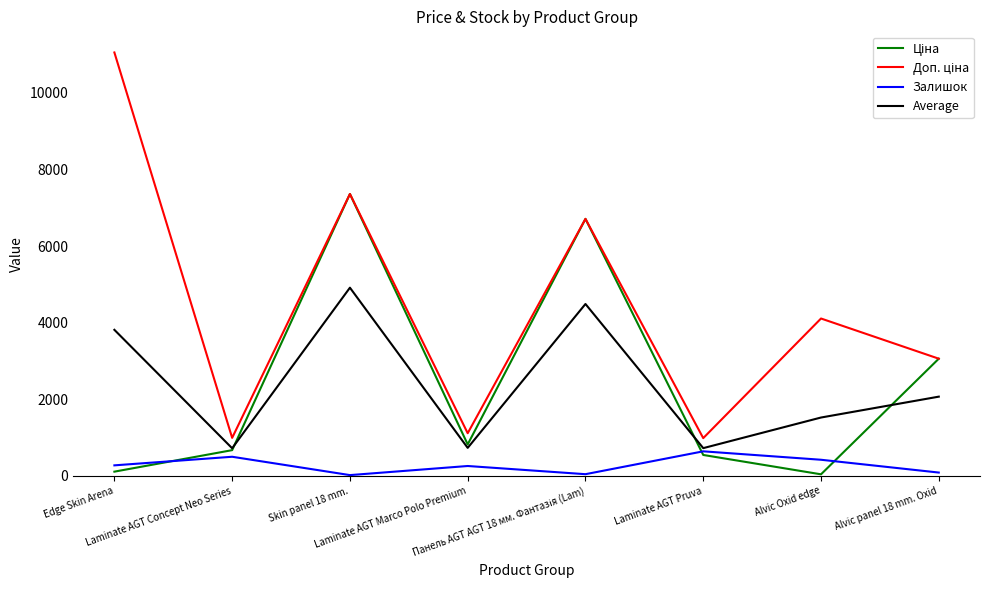

Does the chart display data point markers on the line(s)?

No